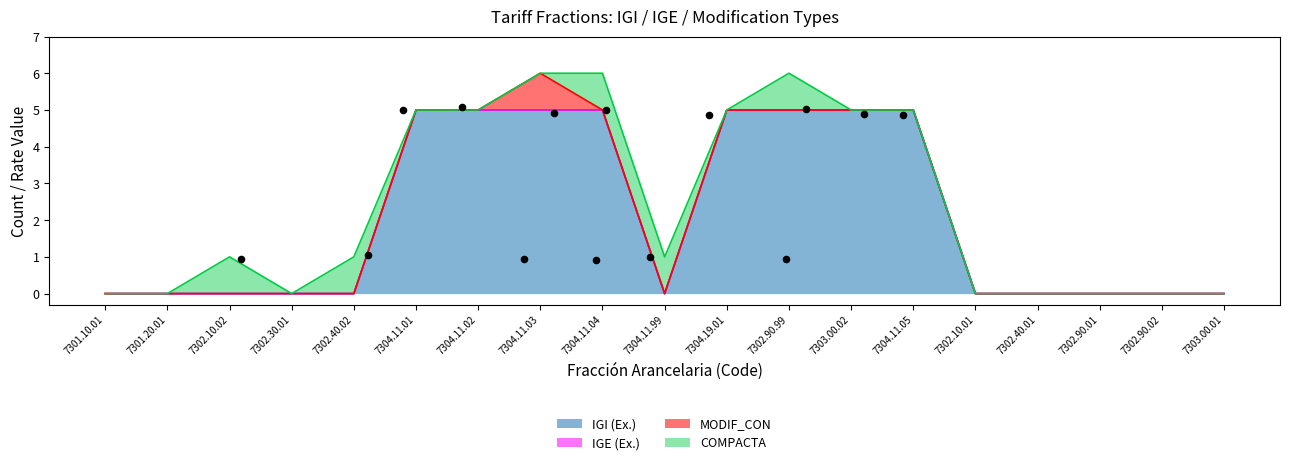

What is the highest value of the IGI (Ex.) series?

5